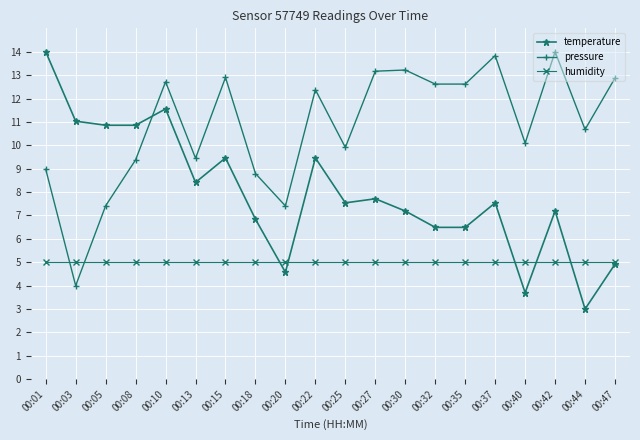

What are all the series names shown in the legend?

temperature, pressure, humidity